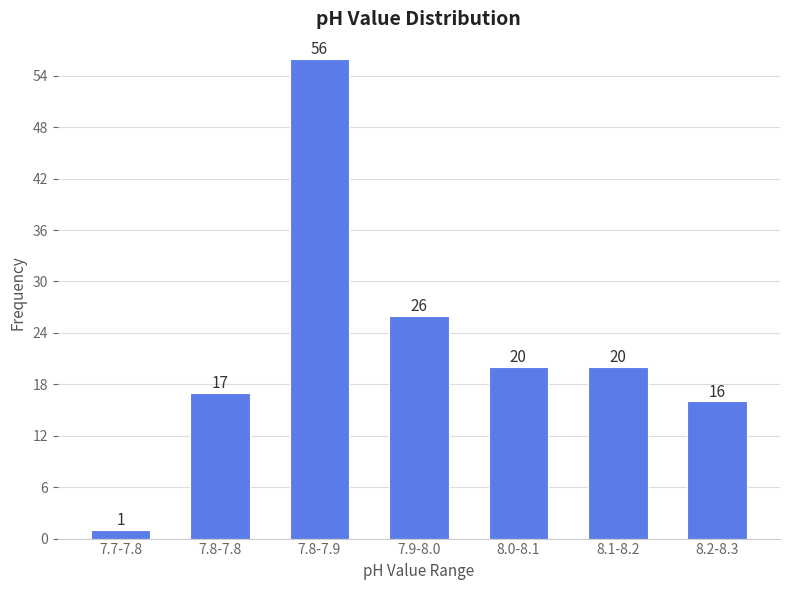

Reading left to right, list all the values displayed in this chart.

1	17	56	26	20	20	16